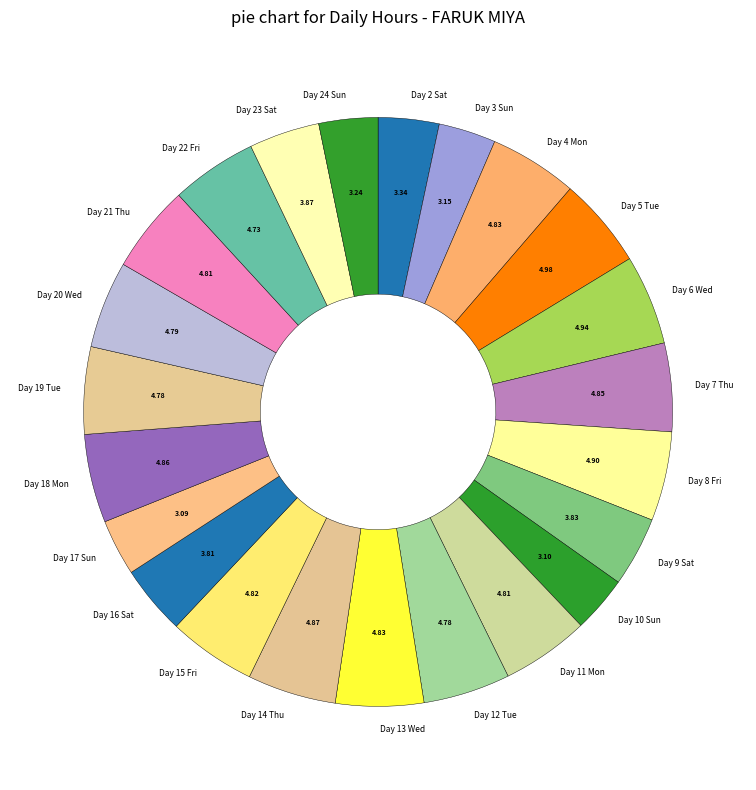

Do Day 12 Tue and Day 7 Thu together represent more than half of the pie?

No